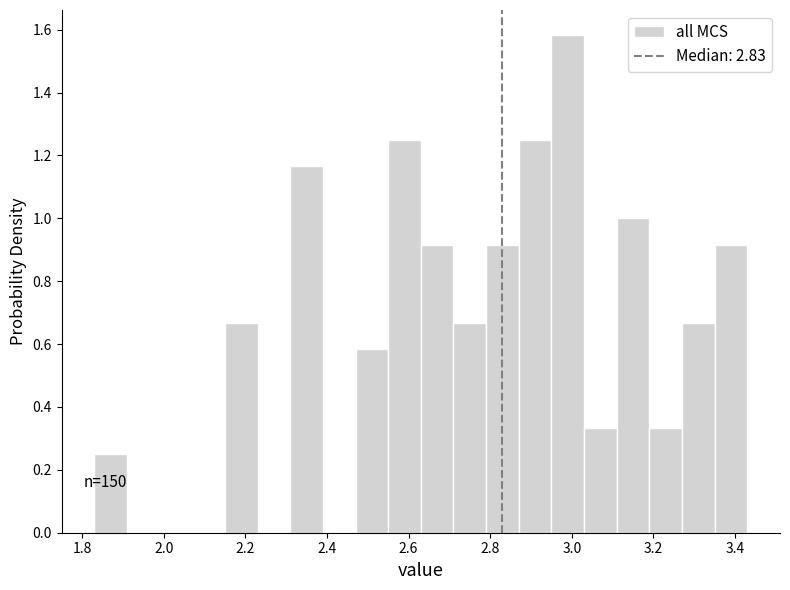

Over which range of the x-axis is the bar tallest?

2.95 to 3.03